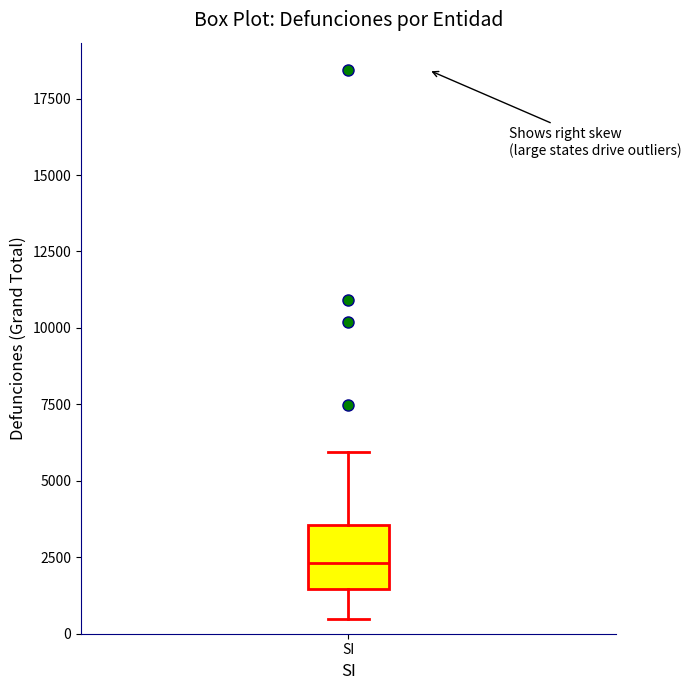

Where is the lower edge of the box for SI on the y-axis? The values are not printed on the chart, so give them approximately, as read against the axis.

1500